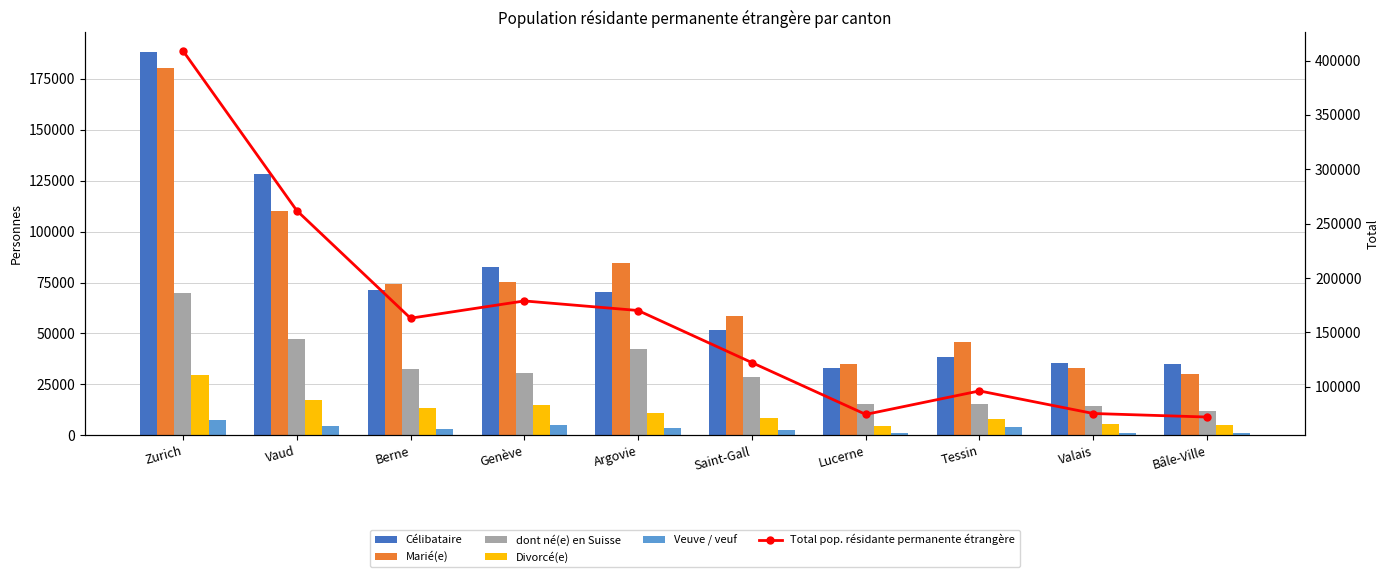

Where does the Veuve / veuf series first go above 3438?

Zurich